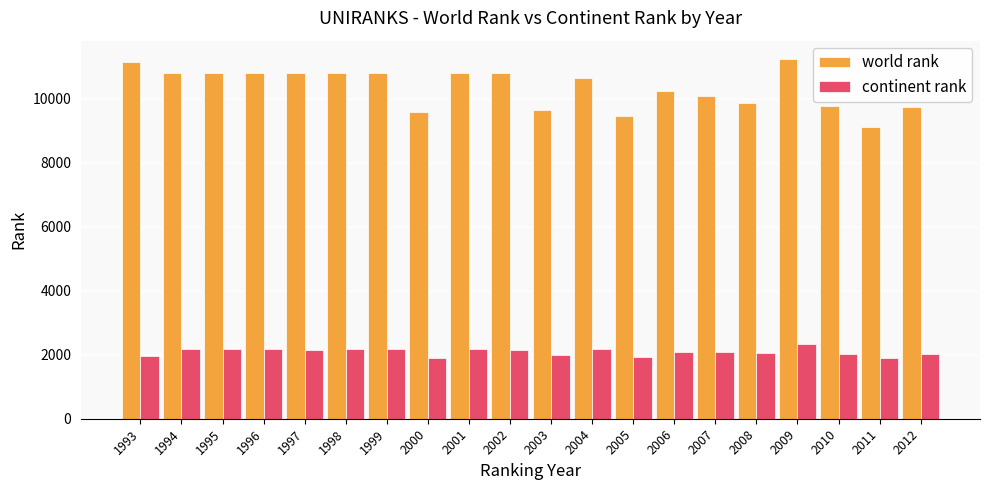

What is the greatest value displayed?

11254